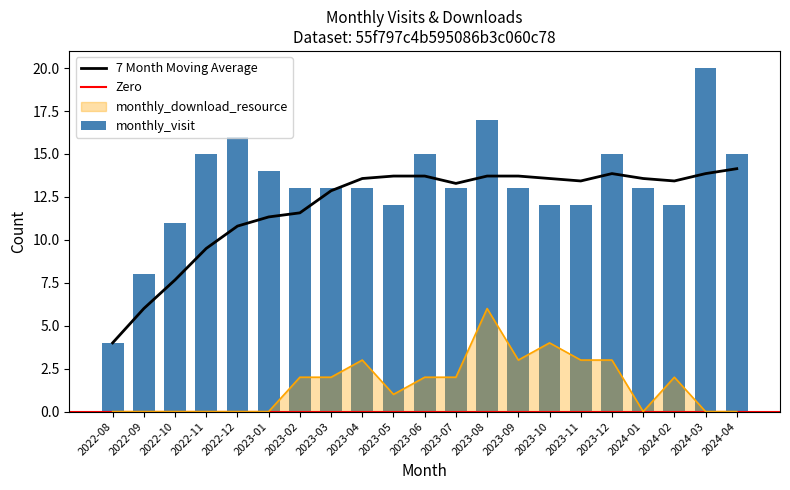

Which series has the largest total across all categories?

monthly_visit